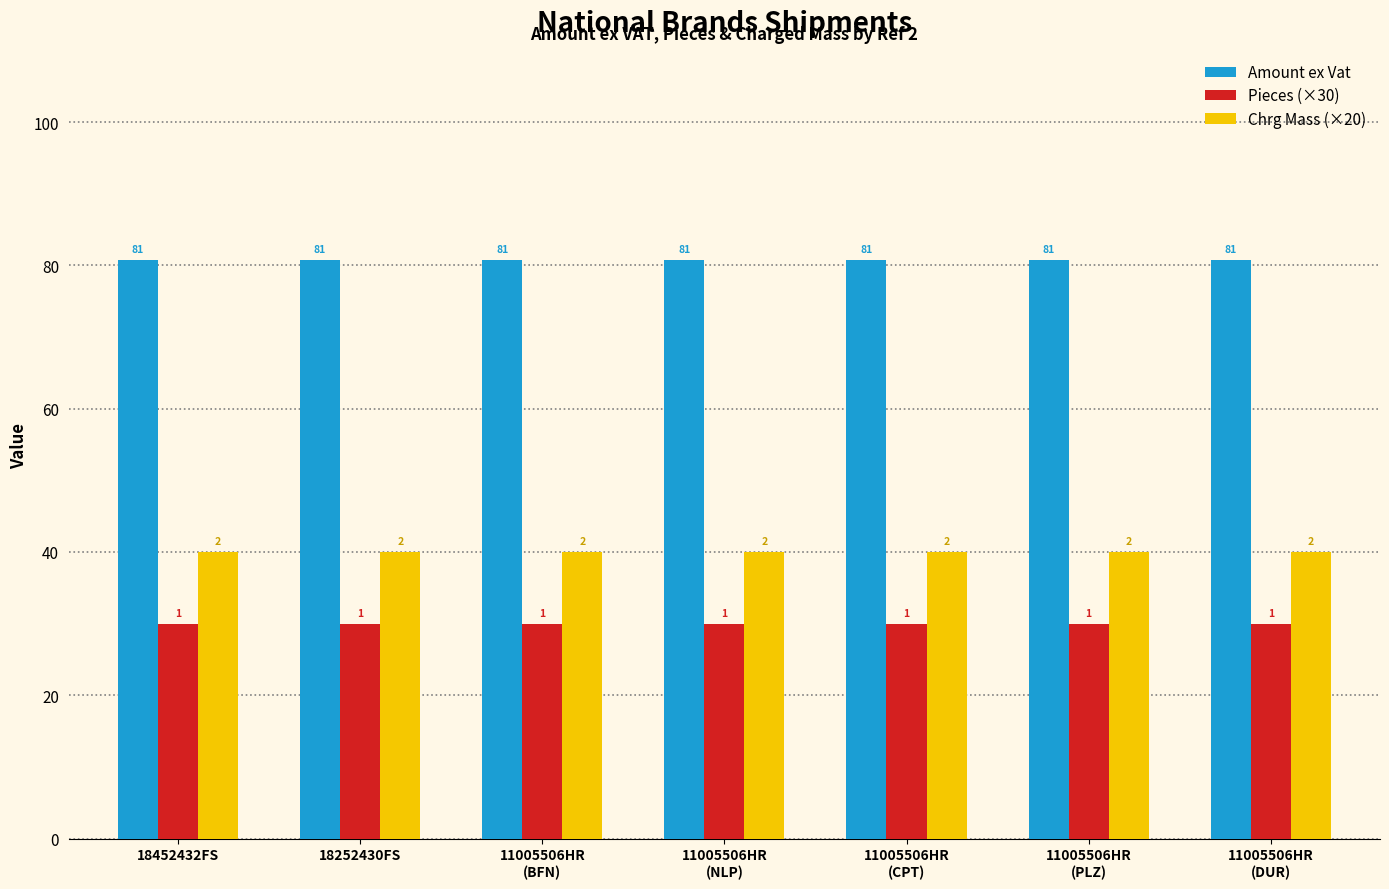

How many bars are there in each group?

3